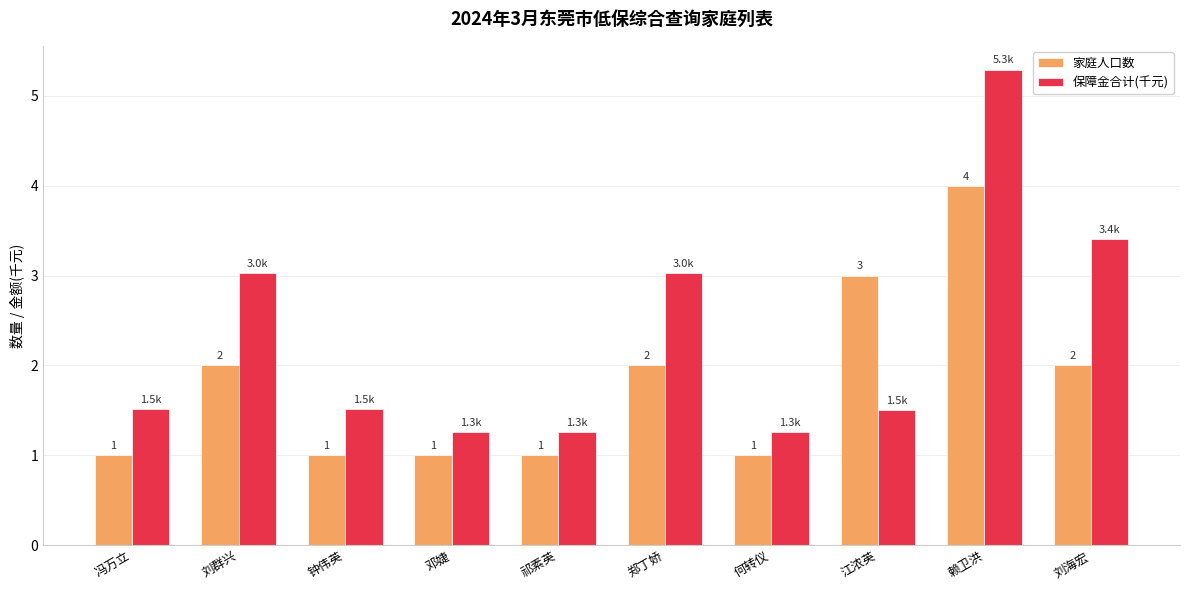

The value of 家庭人口数 at 赖卫洪 is 2.5. True or false?

False